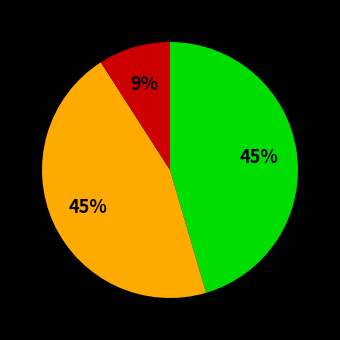

Is there a majority slice in this chart?

No